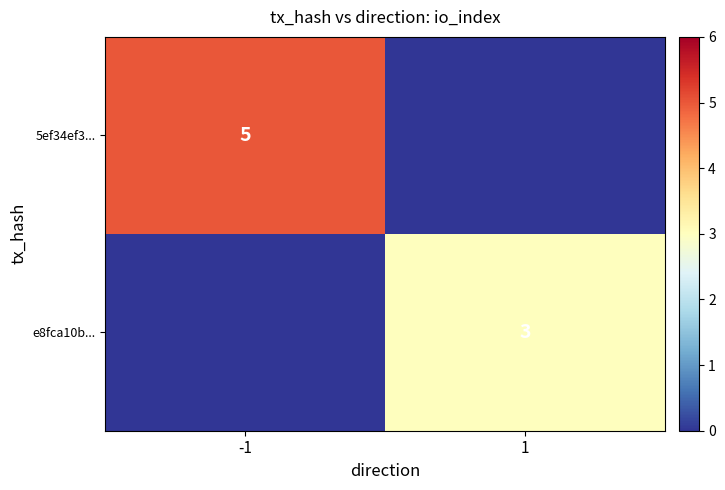

The e8fca10b... series shows 3 at 1. True or false?

True